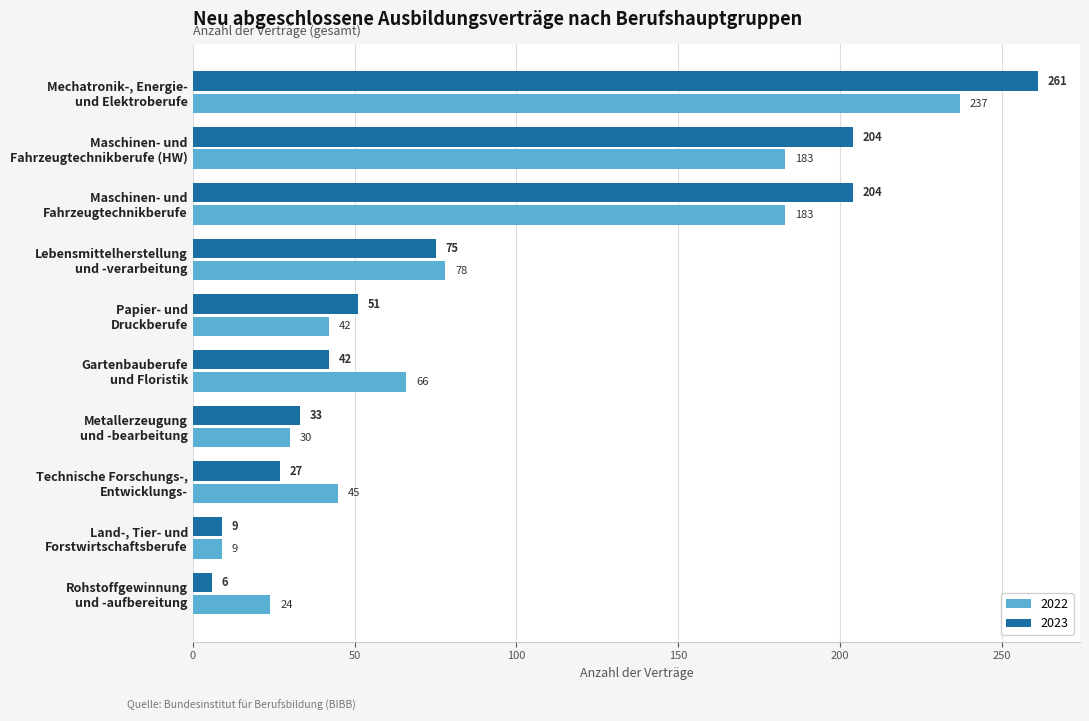

How many distinct data groups are displayed?

2